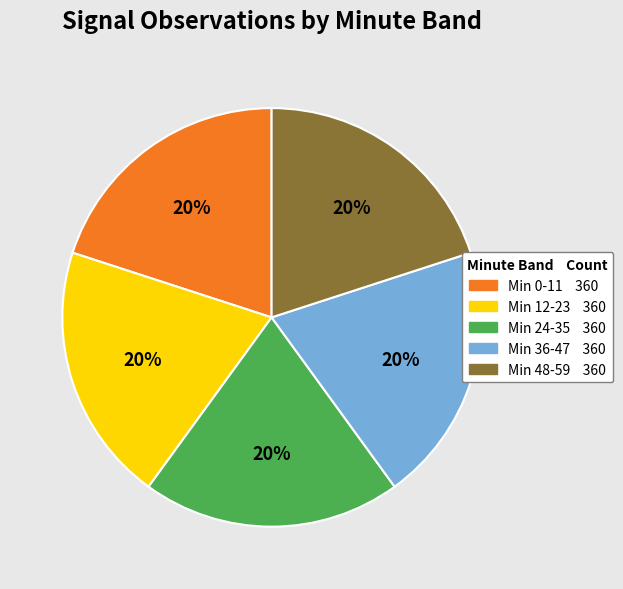

Is there a majority slice in this chart?

No